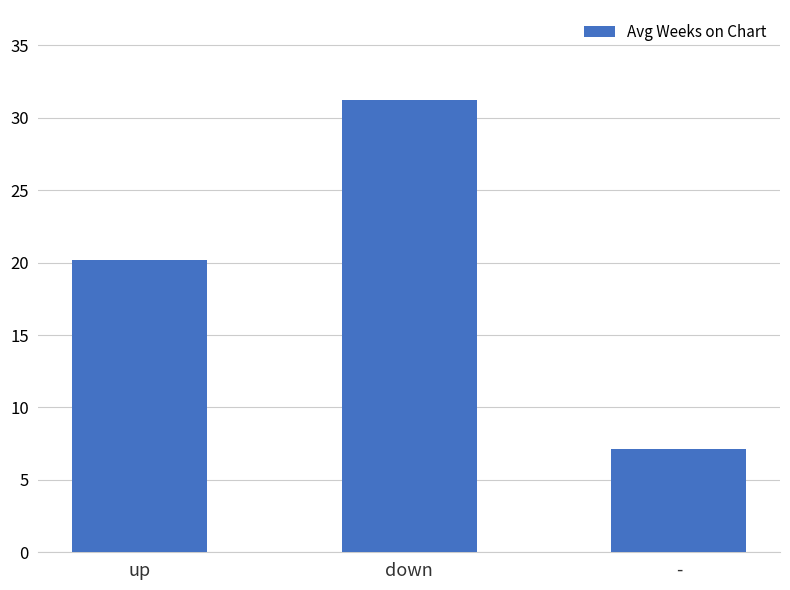

What is the change in value from down to -?

-24.1